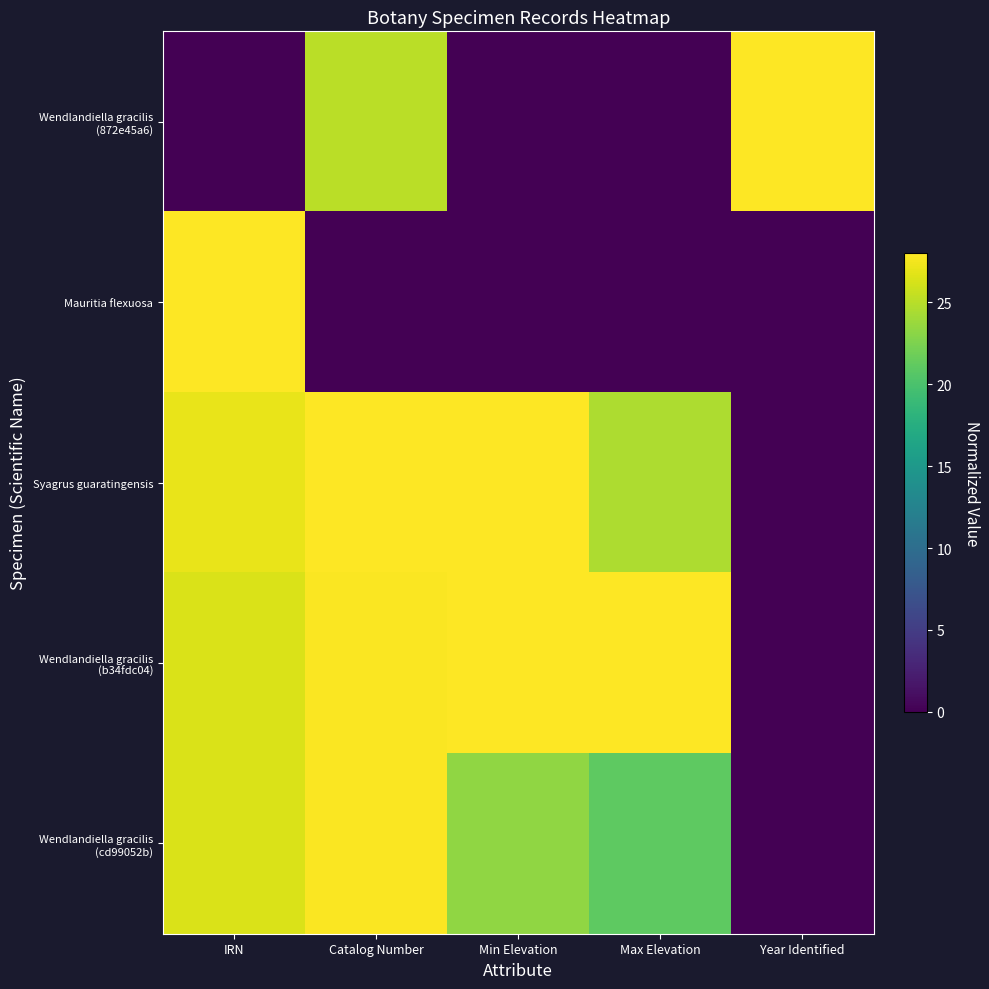

Rank the series at IRN from highest to lowest value.

Mauritia flexuosa, Syagrus guaratingensis, Wendlandiella gracilis (b34fdc04), Wendlandiella gracilis (cd99052b), Wendlandiella gracilis (872e45a6)